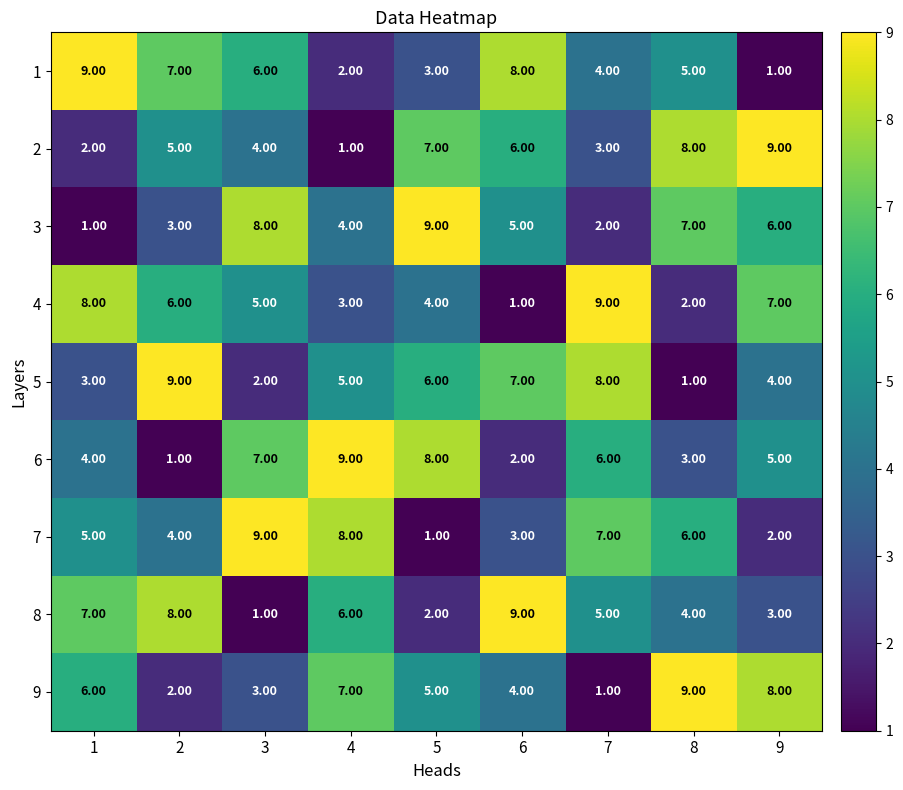

What is the spread (max minus min) of values at 6?

8